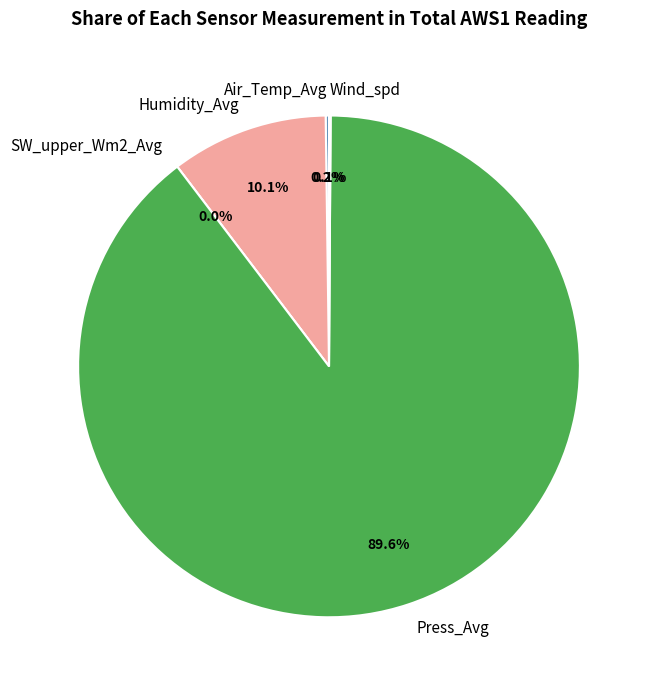

Combined, do Air_Temp_Avg and Humidity_Avg account for over 50%?

No